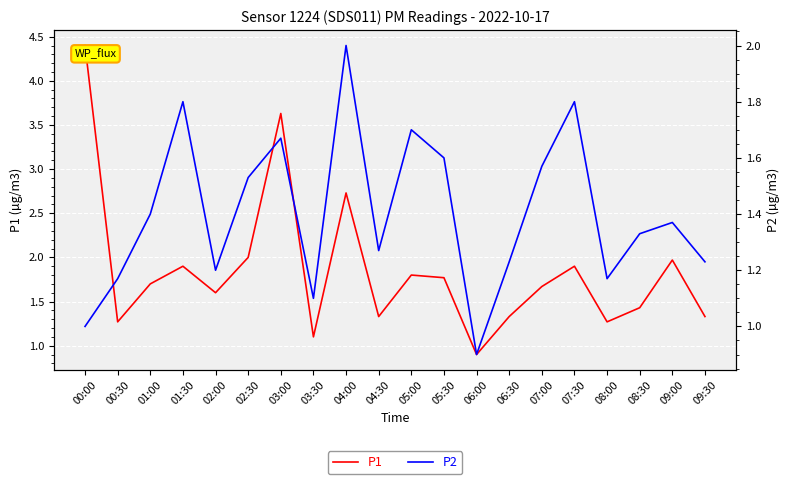

At which category is the sum across all series the highest?

00:00